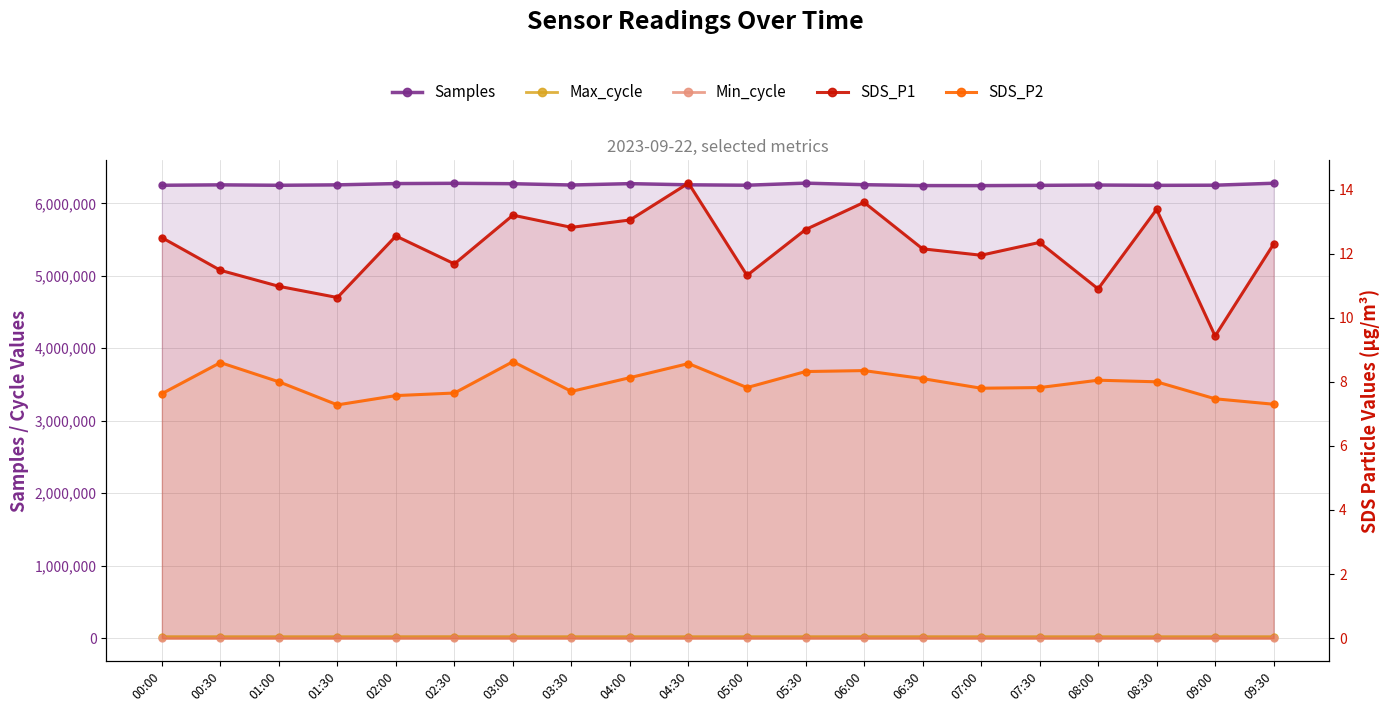

What is the approximate value of SDS_P2 at 02:00?

7.6